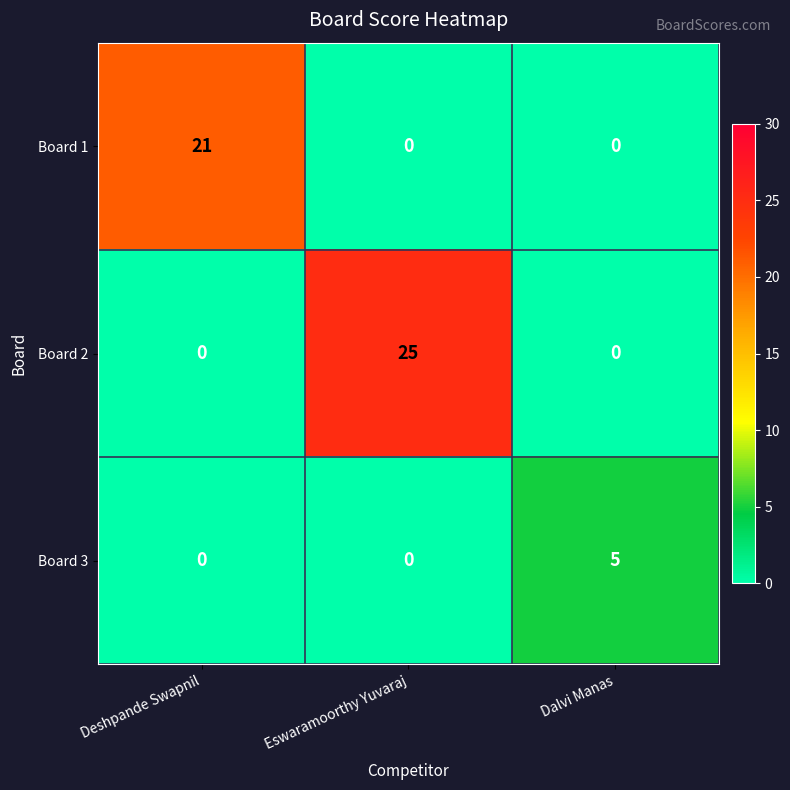

At which category does the chart reach its peak across all series?

Eswaramoorthy Yuvaraj